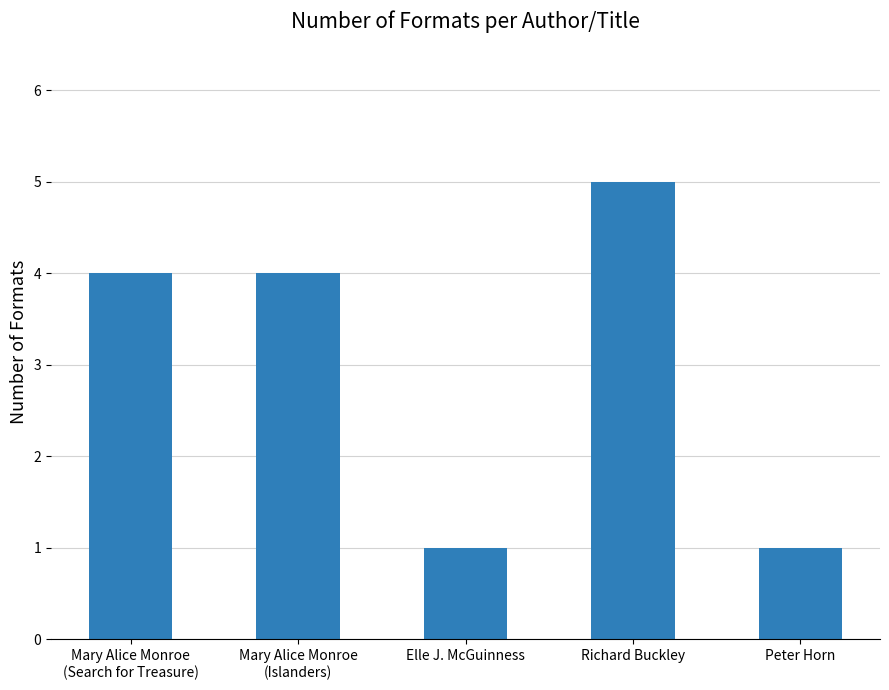

The value at Richard Buckley is 1. True or false?

False